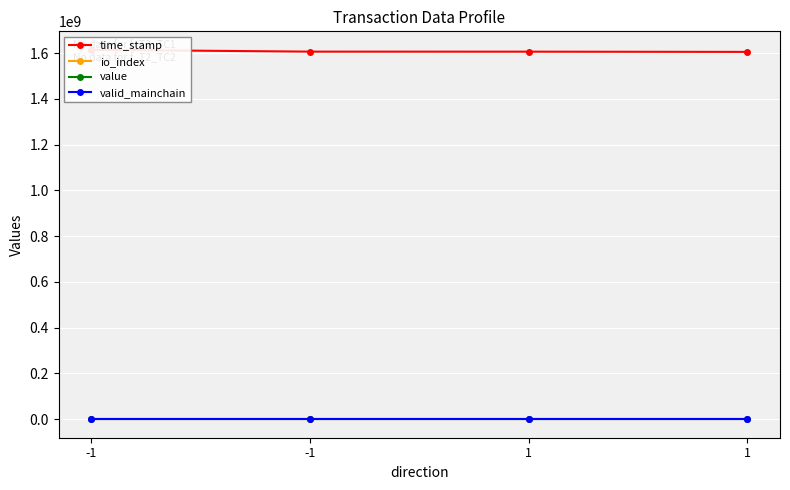

Which series has the largest total across all categories?

time_stamp